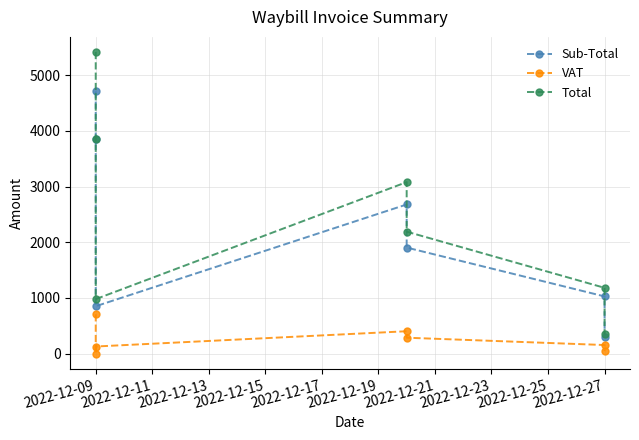

Reading left to right, list all the values displayed in this chart.

Sub-Total: 4710.1	3859.0	850.8	2678.1	1904.2	1027.2	301.1
VAT: 706.5	0.0	127.6	401.7	285.6	154.1	45.2
Total: 5416.6	3859.0	978.5	3079.9	2189.9	1181.3	346.2